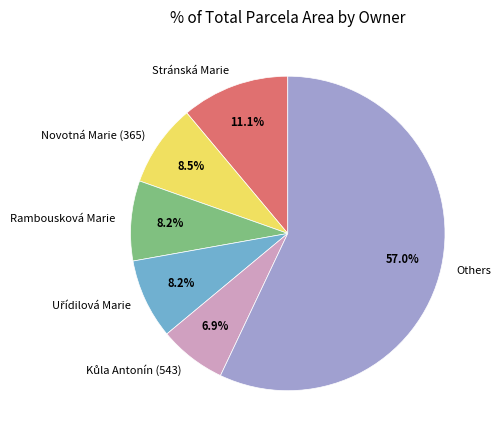

Which category has the biggest portion of the pie?

Others